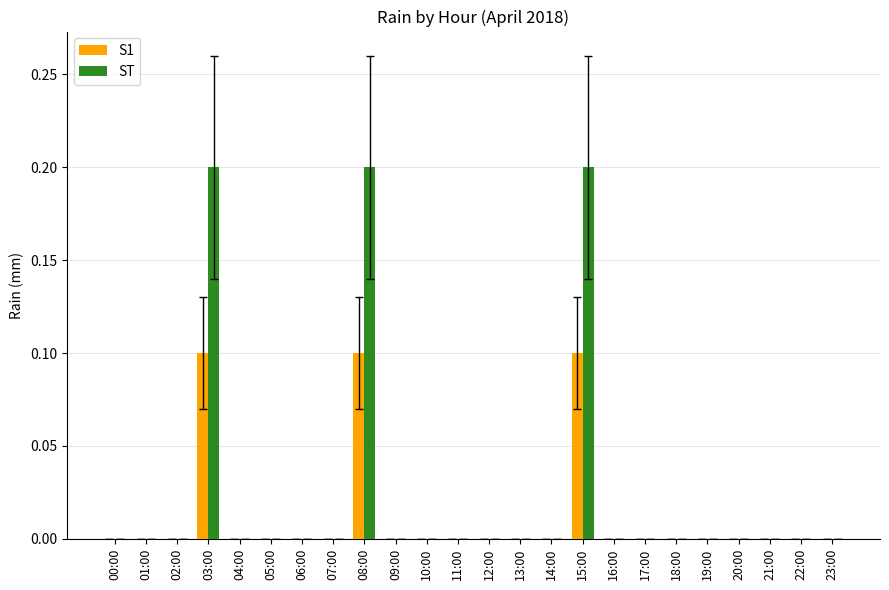

True or false: ST has a value of 0.0 at 01:00.

True